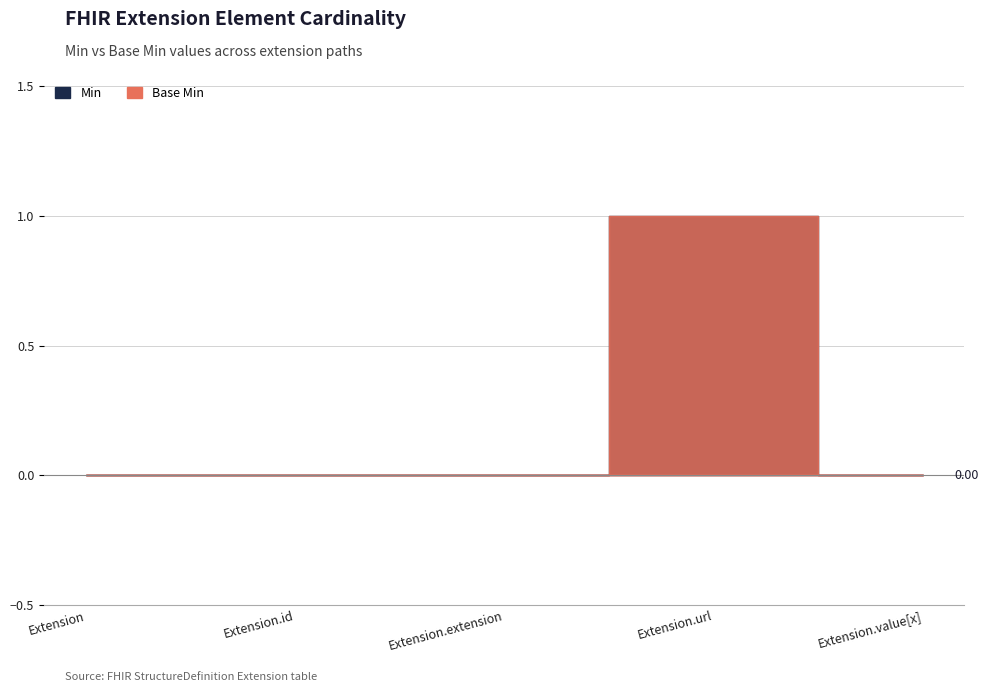

At which category is the sum across all series the highest?

Extension.url